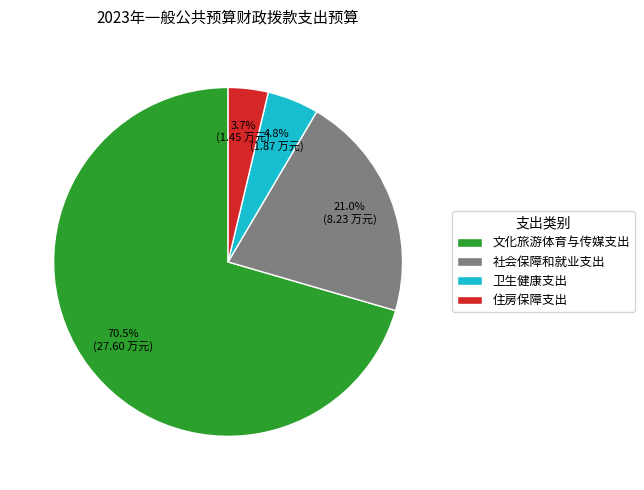

Which slice is the smallest?

住房保障支出